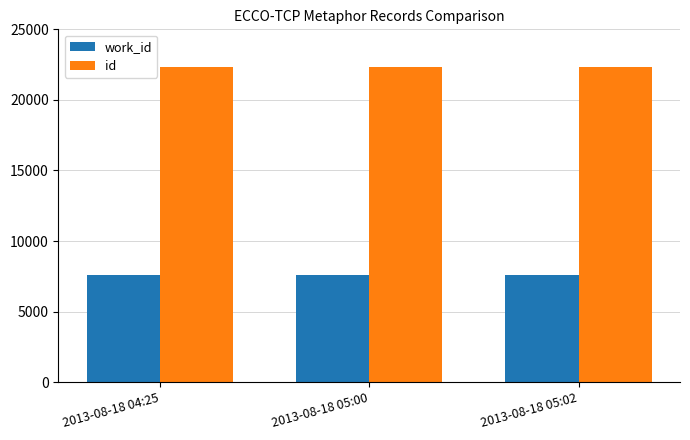

What is the maximum value for work_id?

7622